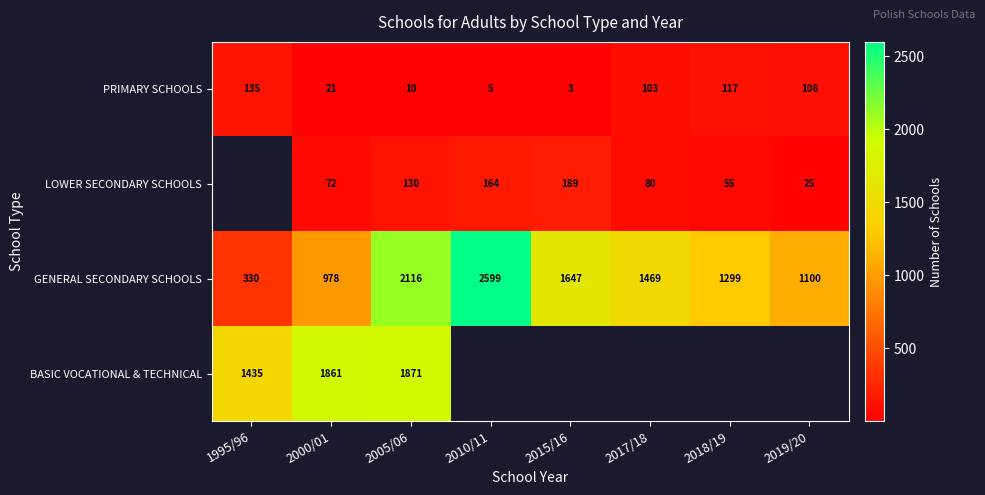

List the labels in order of GENERAL SECONDARY SCHOOLS value, largest first.

2010/11, 2005/06, 2015/16, 2017/18, 2018/19, 2019/20, 2000/01, 1995/96